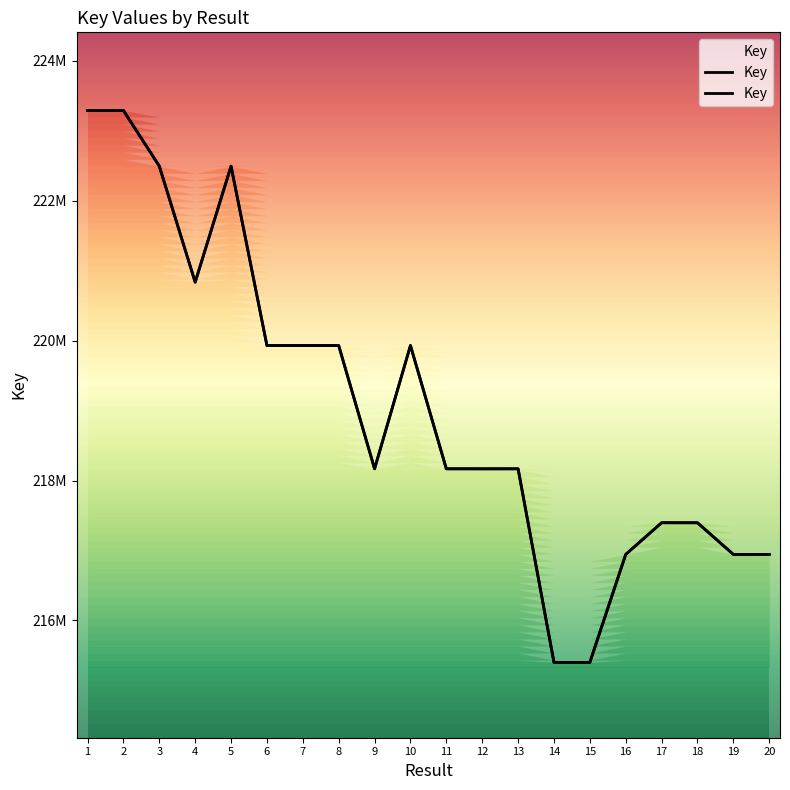

Where is the first local maximum?

5